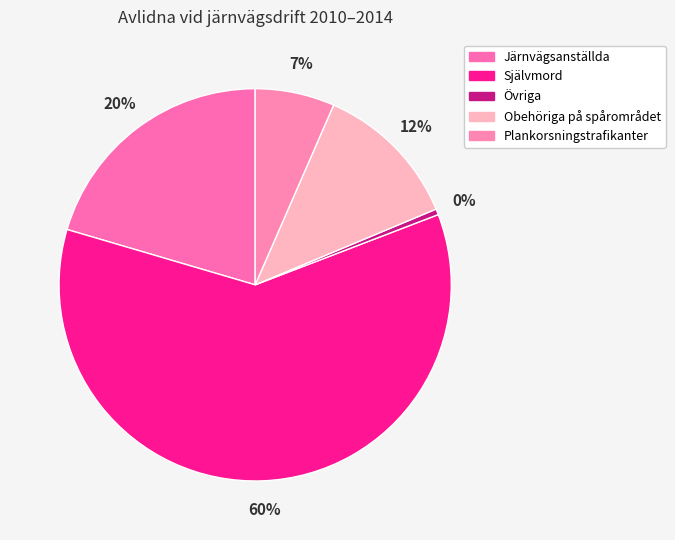

Rank the categories by value from highest to lowest.

Självmord, Järnvägsanställda, Obehöriga på spårområdet, Plankorsningstrafikanter, Övriga